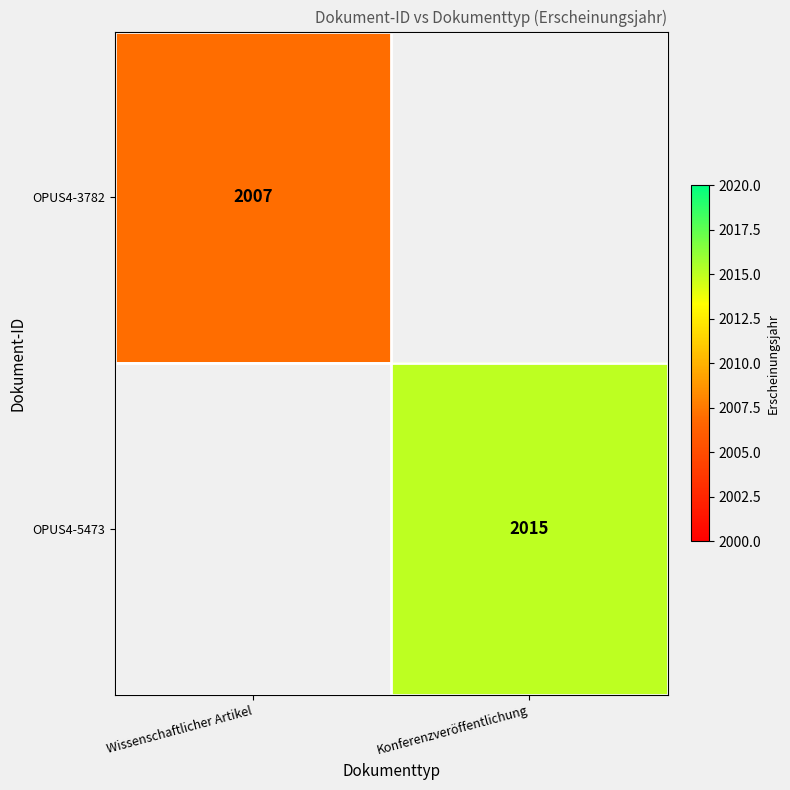

Is it true that OPUS4-3782 equals 3296 at Wissenschaftlicher Artikel?

False